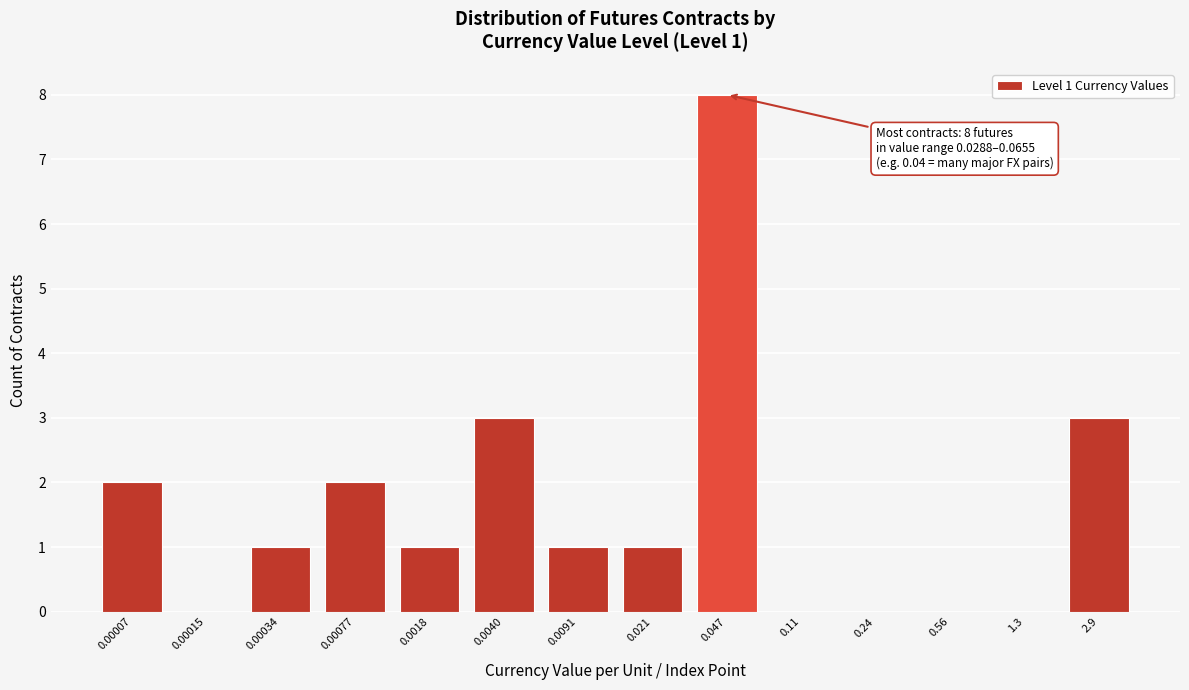

Reading right to left, what are all the values shown in this chart?

2.9=3	1.3=0	0.56=0	0.24=0	0.11=0	0.047=8	0.021=1	0.0091=1	0.0040=3	0.0018=1	0.00077=2	0.00034=1	0.00015=0	0.00007=2